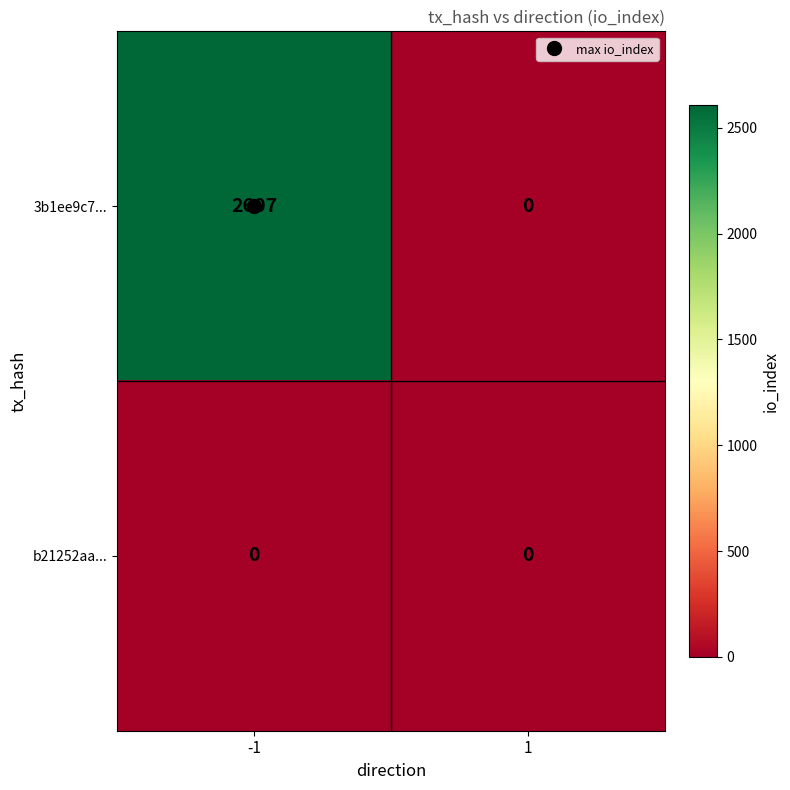

Which label corresponds to the largest value in the chart?

-1